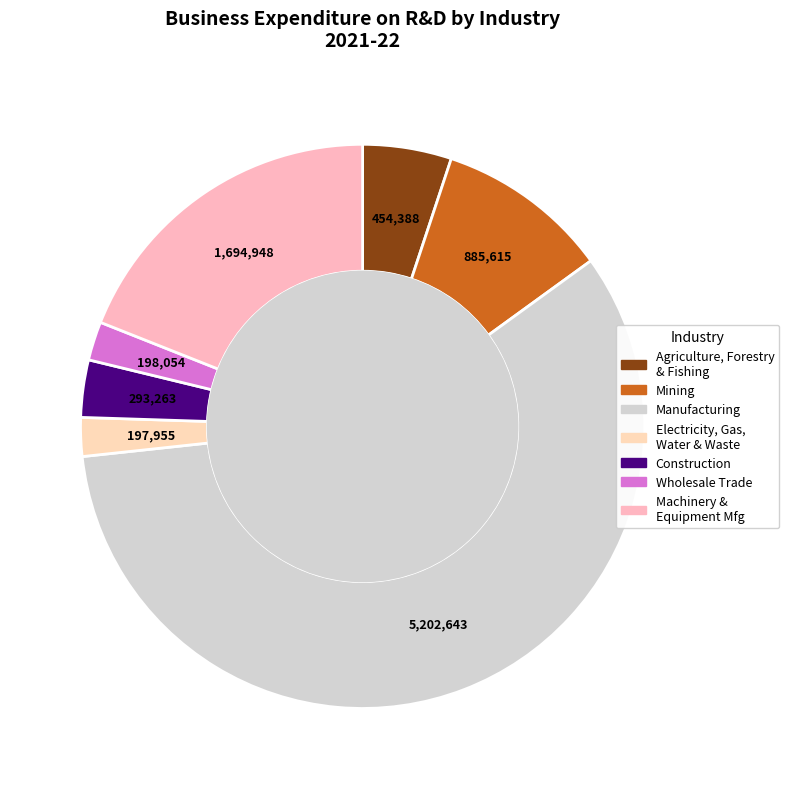

Is there a majority slice in this chart?

Yes